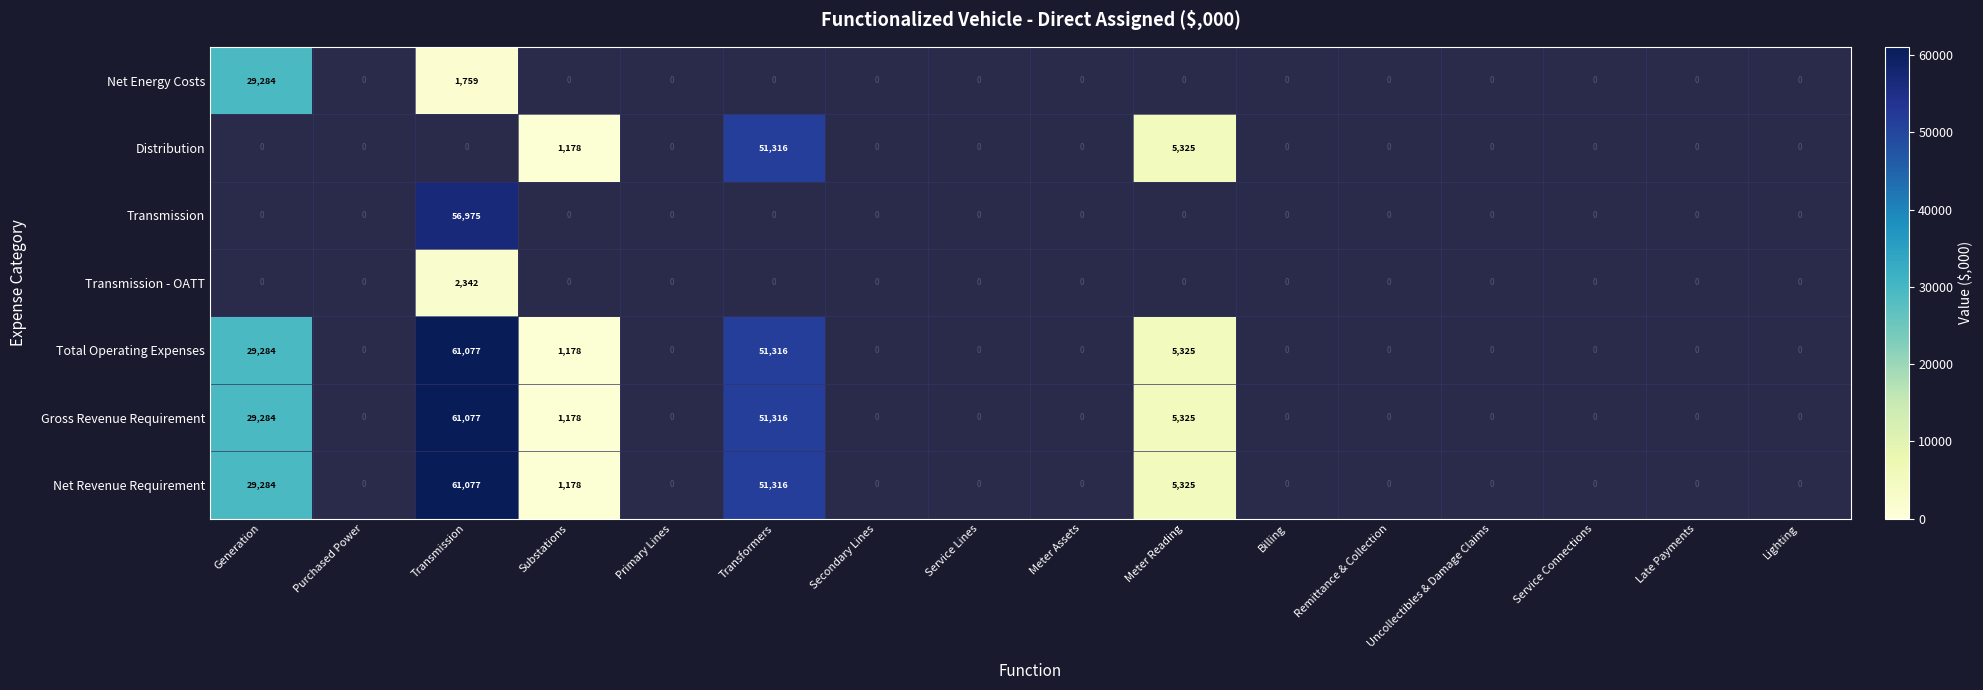

Between Substations and Transformers, which series saw the biggest shift?

Distribution